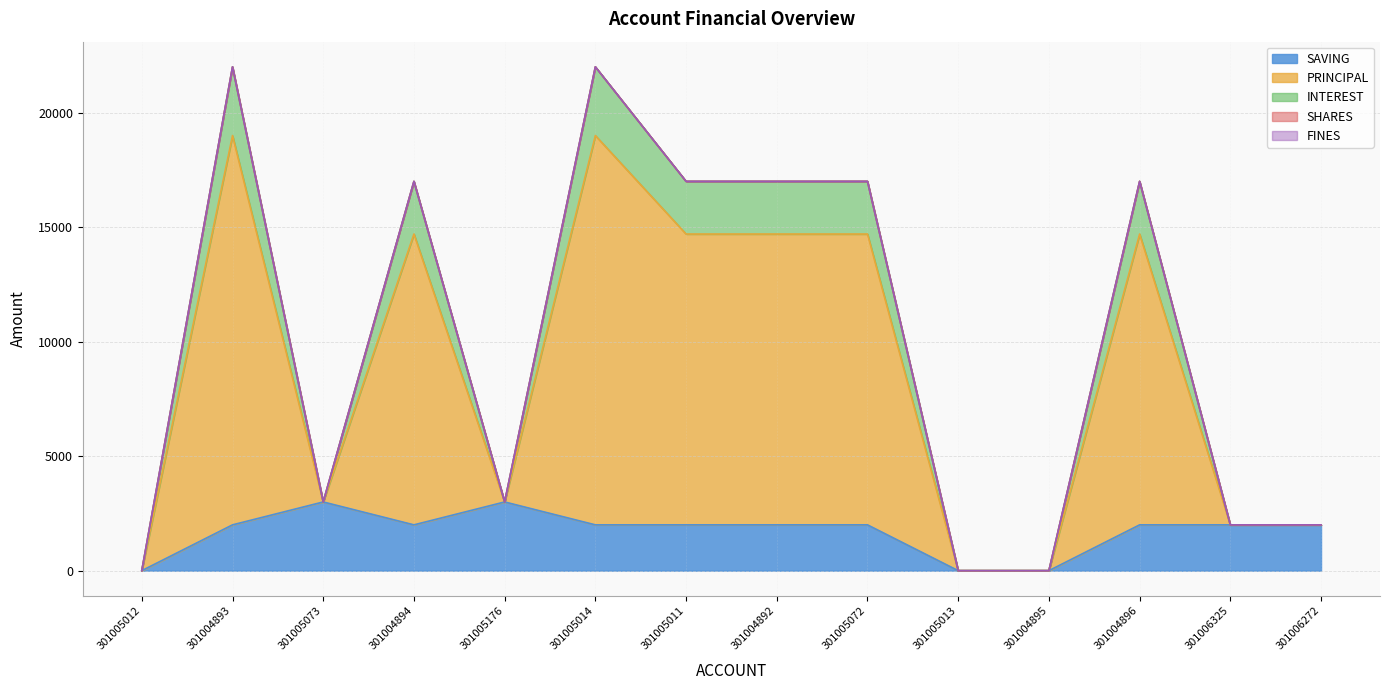

How many interior local valleys does the SAVING series have?

1